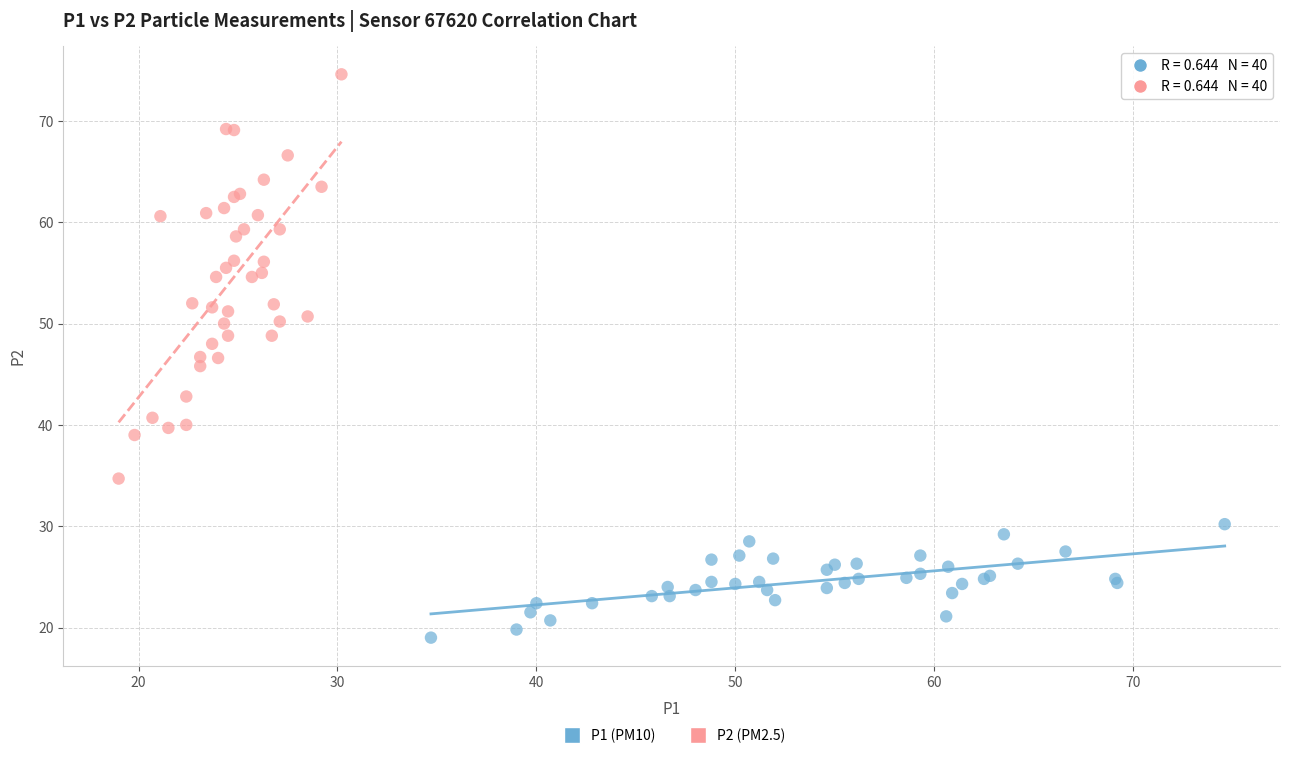

Which series has the largest Y range (max minus min)?

P2 (PM2.5)